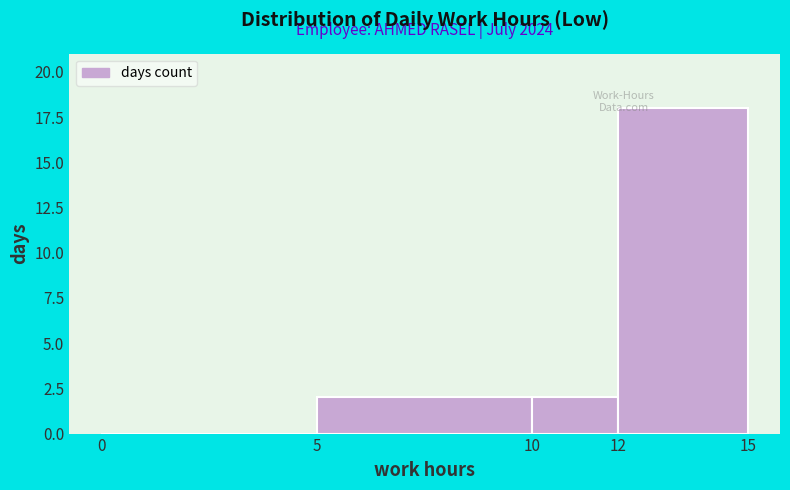

Over which range of the x-axis is the bar tallest?

12 to 15